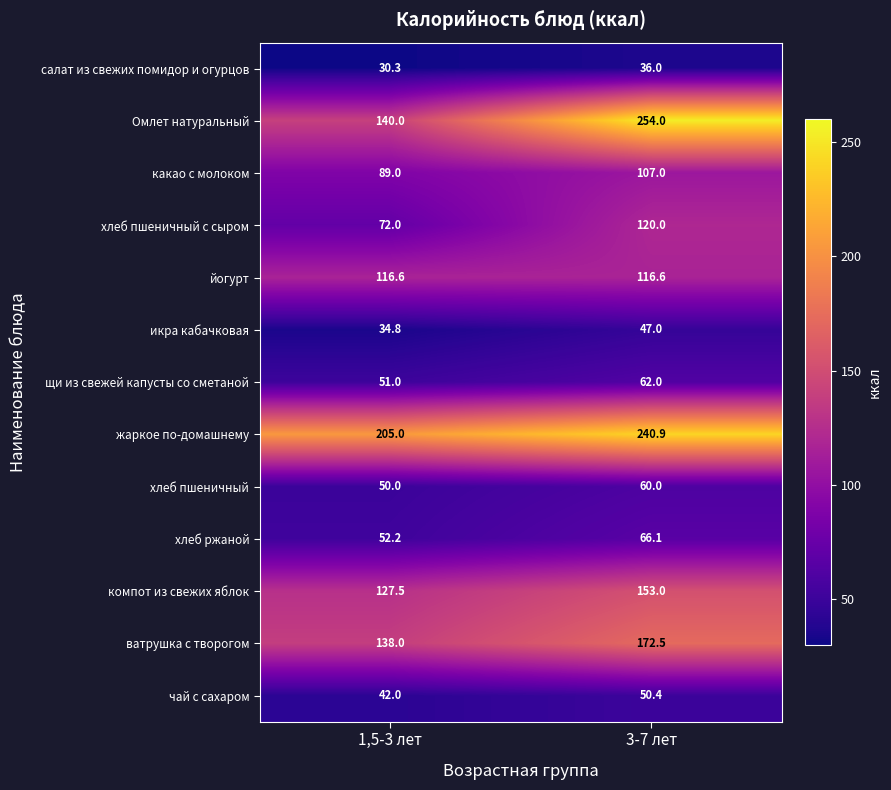

At 3-7 лет, list the series in order from smallest to largest.

салат из свежих помидор и огурцов, икра кабачковая, чай с сахаром, хлеб пшеничный, щи из свежей капусты со сметаной, хлеб ржаной, какао с молоком, йогурт, хлеб пшеничный с сыром, компот из свежих яблок, ватрушка с творогом, жаркое по-домашнему, Омлет натуральный